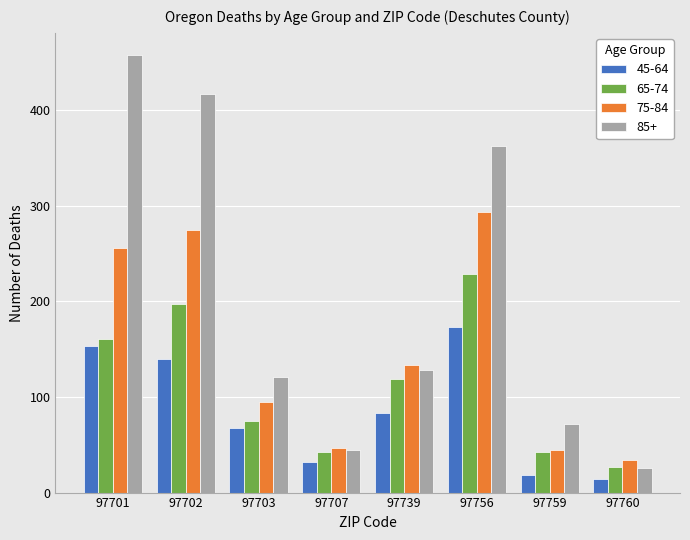

Which series has the largest total across all categories?

85+